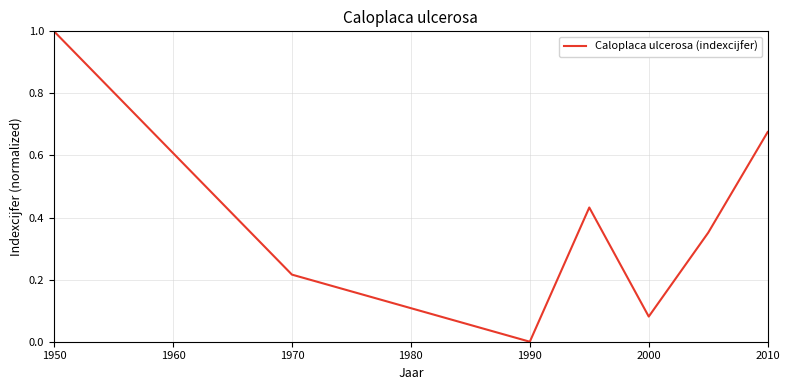

How many lines are shown in the chart?

1